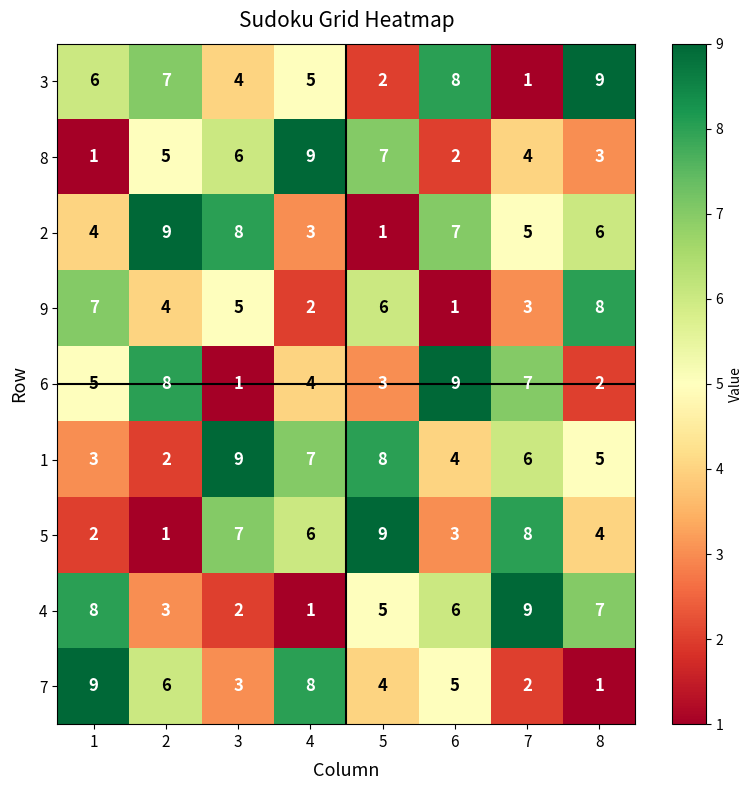

At which label does 2 reach its minimum?

5